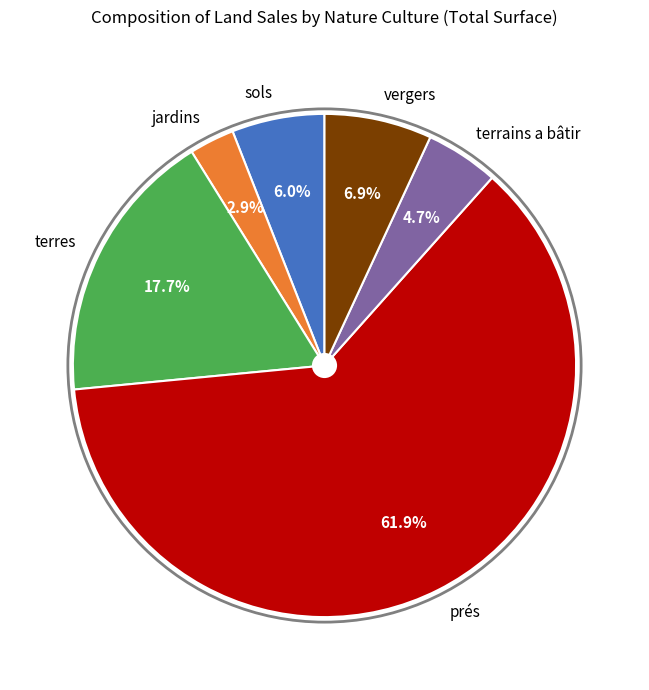

Which category has the biggest portion of the pie?

prés